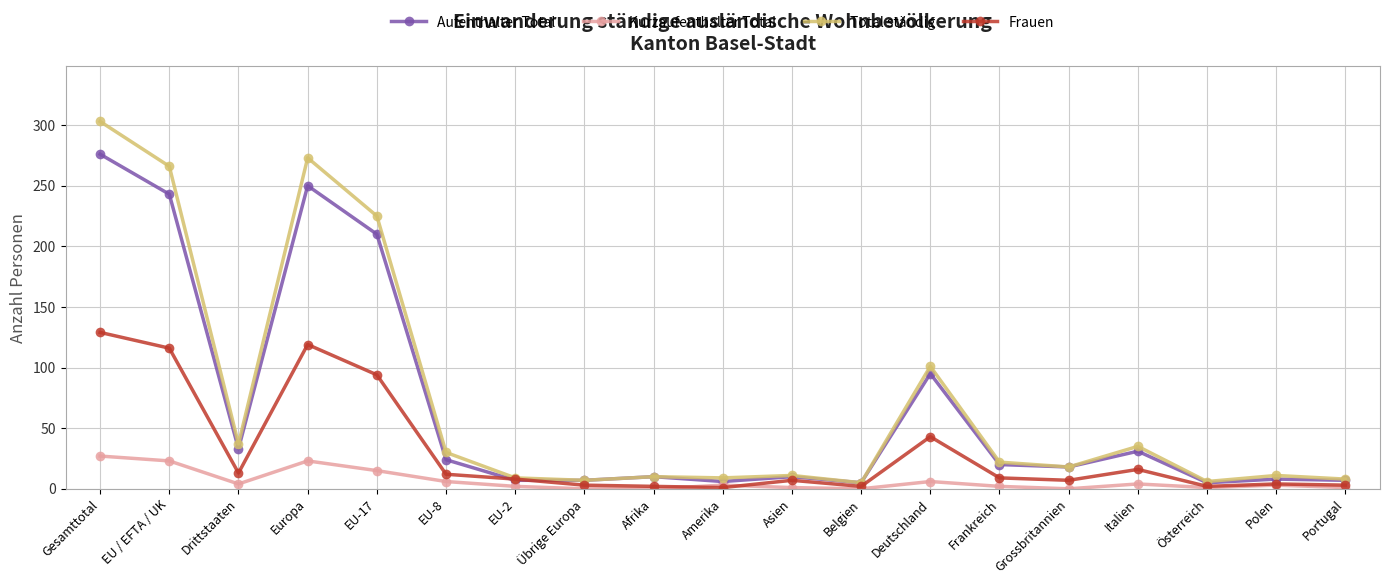

Which series changed the most between Gesamttotal and Polen?

Total ständig